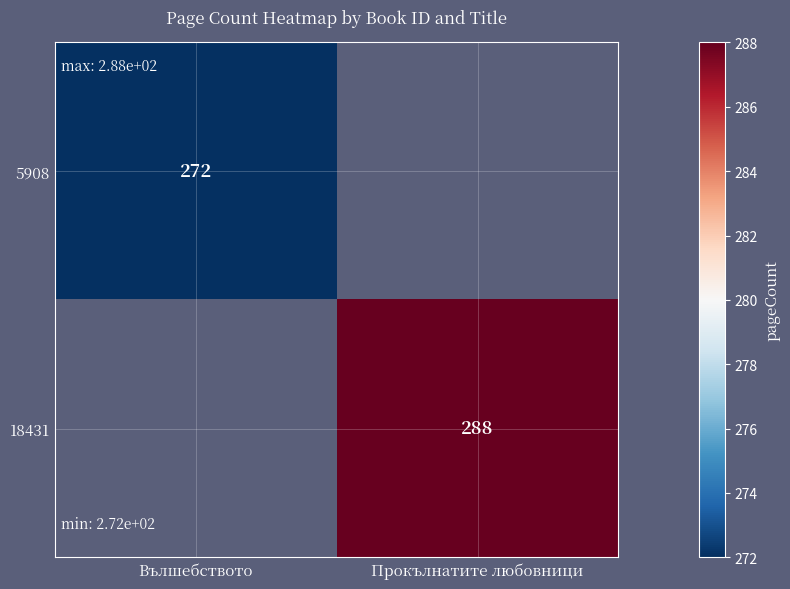

True or false: 18431 has a value of 288 at Прокълнатите любовници.

True